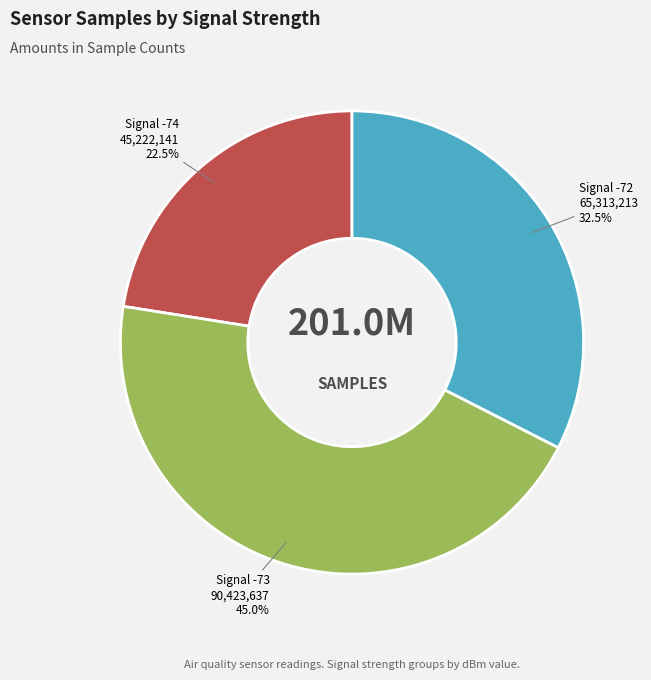

Which slice is the smallest?

Signal -74